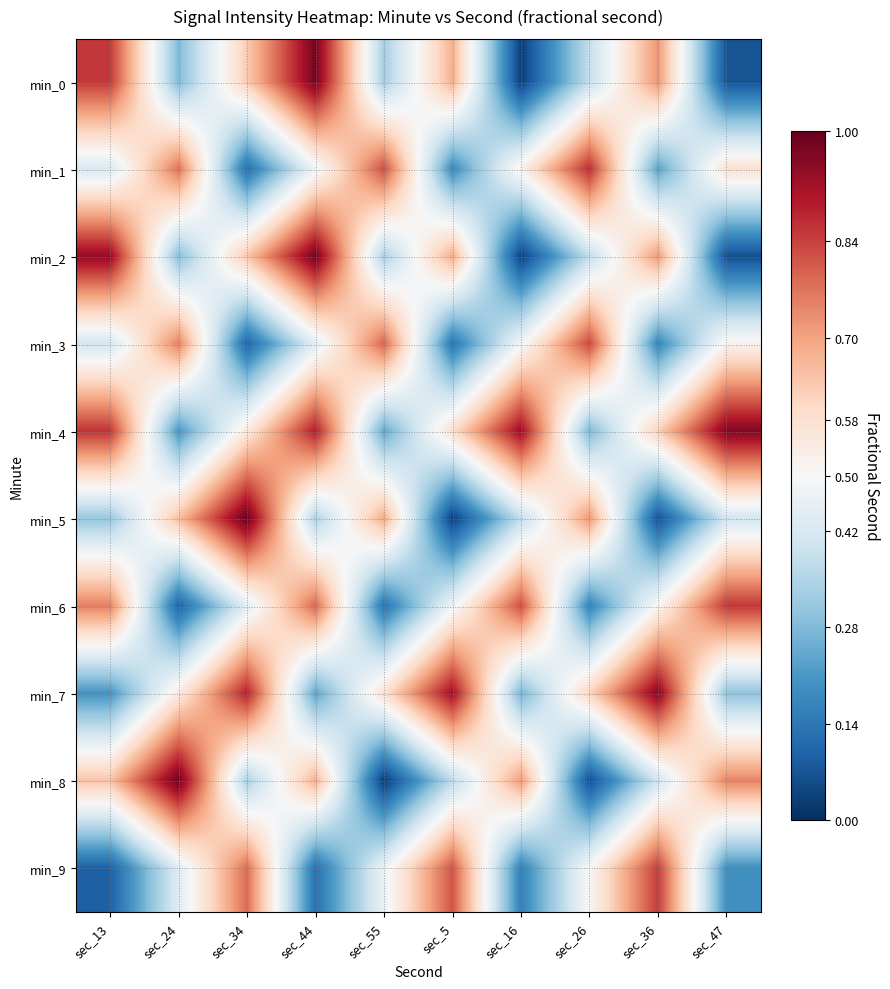

At sec_34, list the series in order from smallest to largest.

min_3, min_1, min_8, min_6, min_4, min_0, min_2, min_9, min_7, min_5